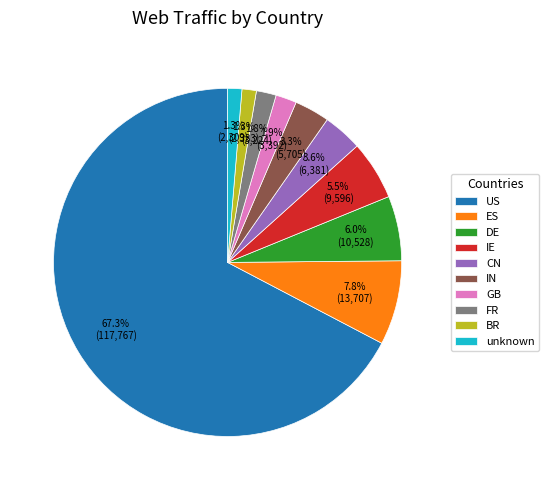

Does any single category account for the majority?

Yes